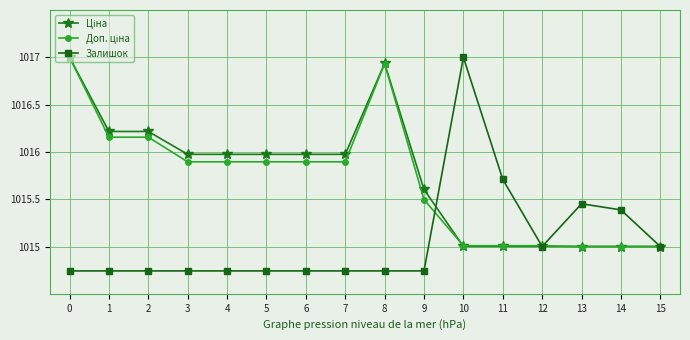

What is the total value across all series at 9?

3045.8